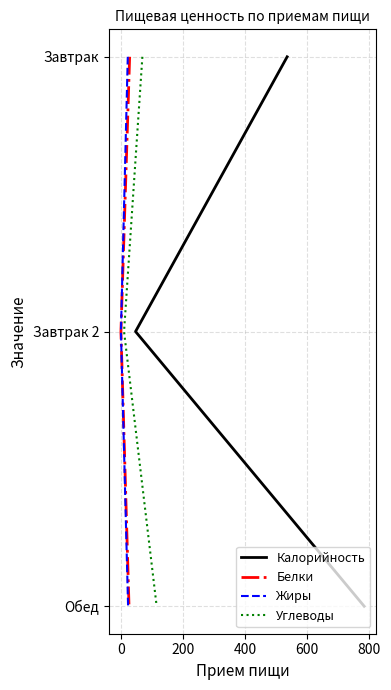

Between 0 and 200, which series saw the biggest shift?

Калорийность